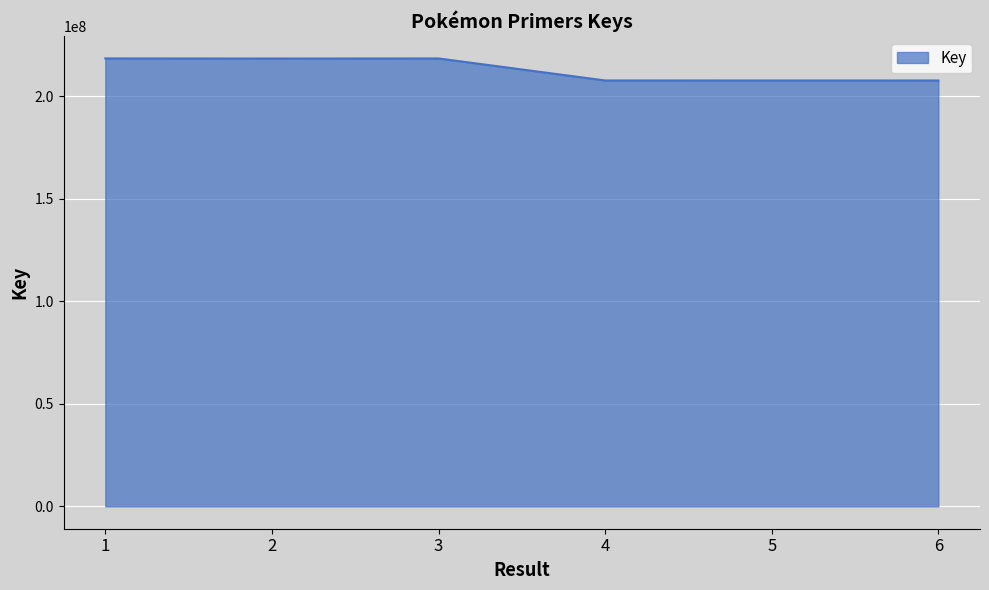

At which label does the data first exceed 218290145?

1